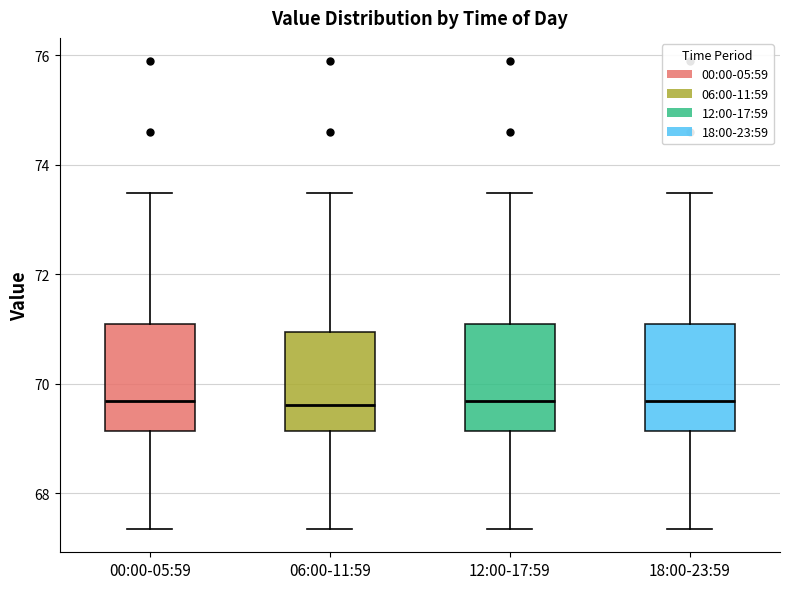

Reading left to right, transcribe this box plot: for each box, give where its median line is, the range the box spans, and where its two whiskers end, as read against the y-axis. The values are not printed on the chart, so give them approximately, as read against the axis.

00:00-05:59: median 69.6, box 69.2 to 71.2, whiskers 67.4 to 73.4
06:00-11:59: median 69.6, box 69.2 to 71.0, whiskers 67.4 to 73.4
12:00-17:59: median 69.6, box 69.2 to 71.2, whiskers 67.4 to 73.4
18:00-23:59: median 69.6, box 69.2 to 71.2, whiskers 67.4 to 73.4